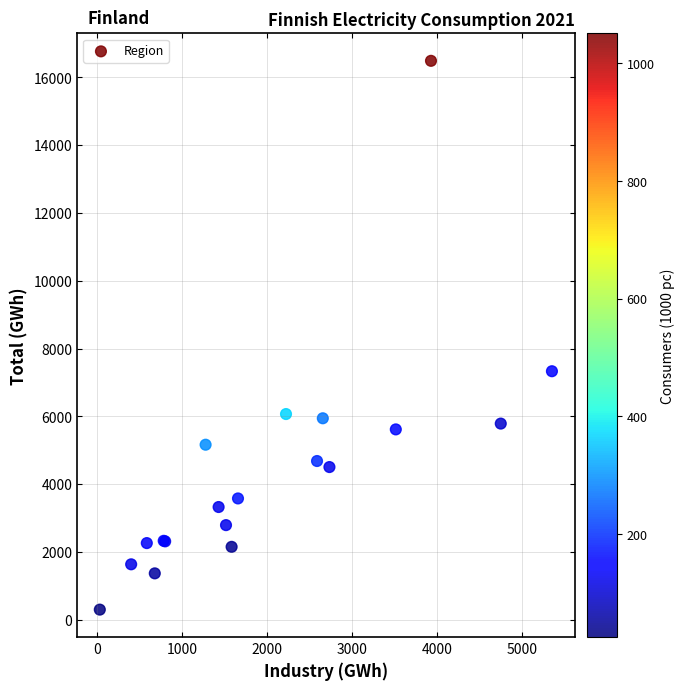

What Y value in the scatter plot is closest to 8396?

7334